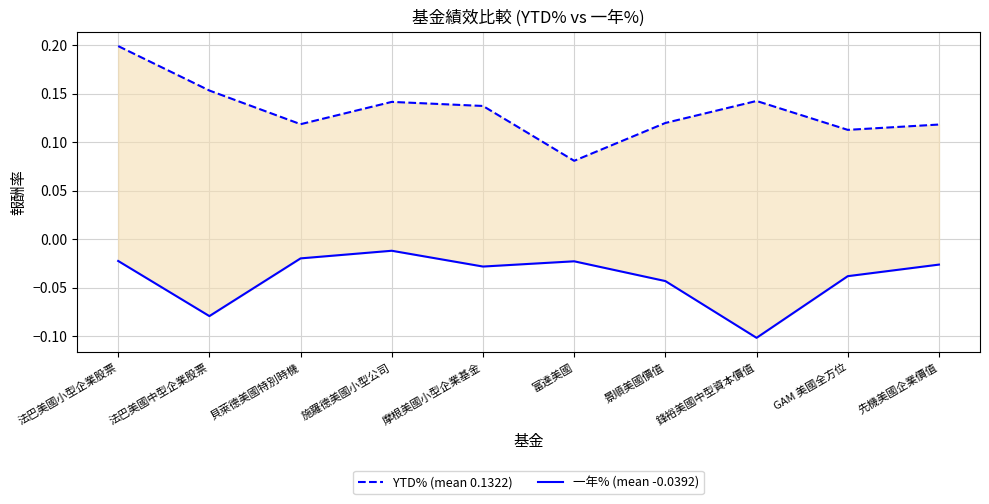

Is the value of YTD% (mean 0.1322) at 法巴美國小型企業股票 greater than the value of 一年% (mean -0.0392) at GAM 美國全方位?

Yes